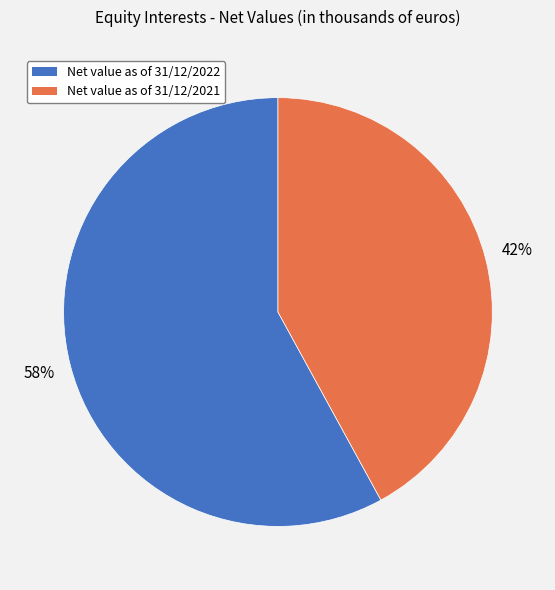

Which has a higher value, Net value as of 31/12/2021 or Net value as of 31/12/2022?

Net value as of 31/12/2022